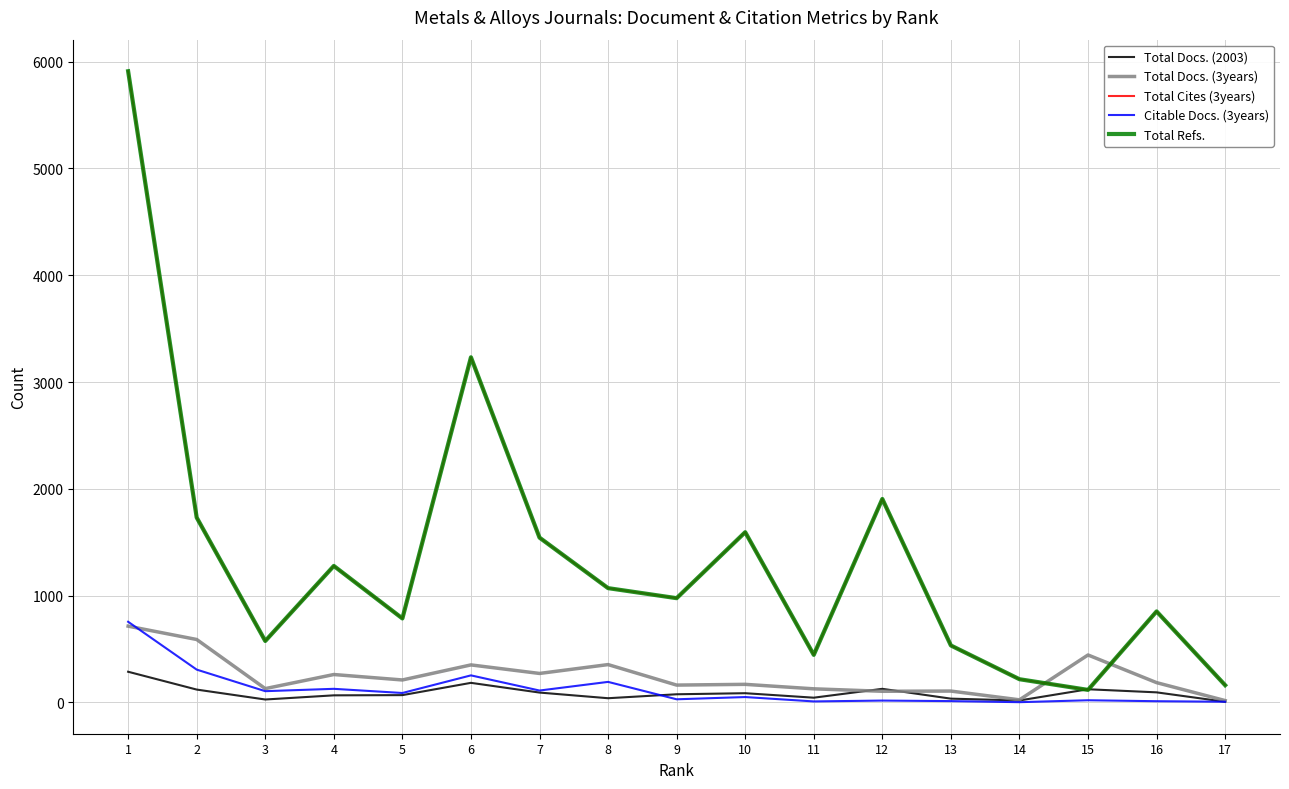

Between which two adjacent categories do Total Docs. (3years) and Total Refs. first intersect?

14 and 15